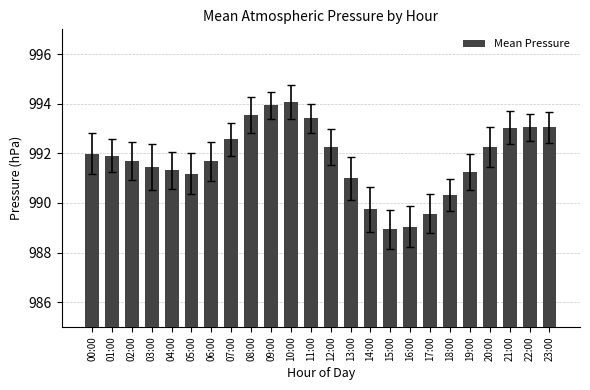

What is the label of the 14th bar from the right?

10:00